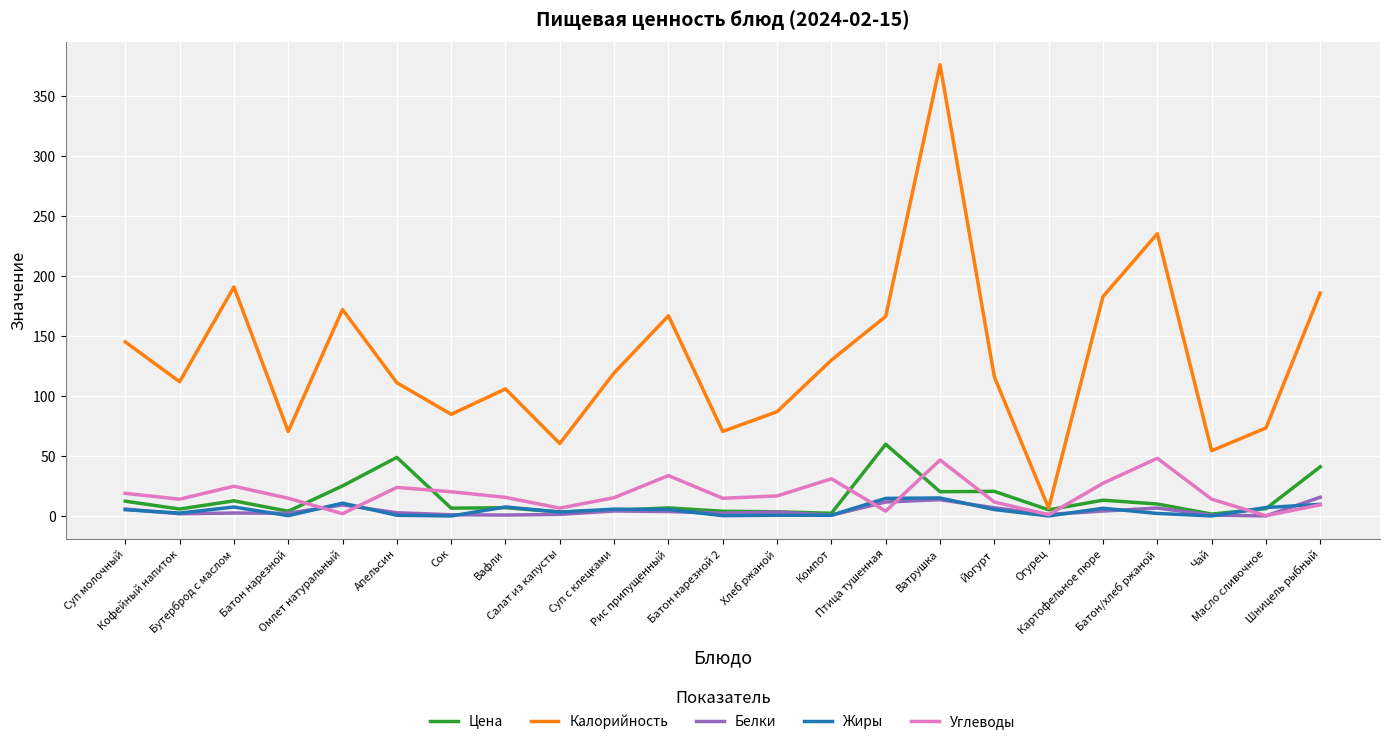

What position from the right is Батон нарезной 2?

12